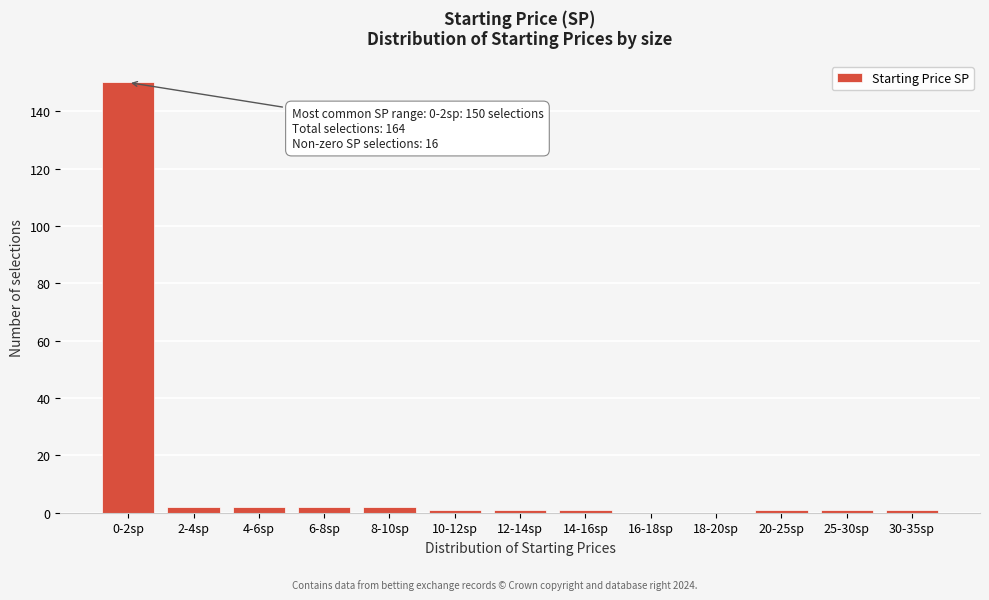

Reading left to right, transcribe all the data shown in this chart.

0-2sp=150	2-4sp=2	4-6sp=2	6-8sp=2	8-10sp=2	10-12sp=1	12-14sp=1	14-16sp=1	16-18sp=0	18-20sp=0	20-25sp=1	25-30sp=1	30-35sp=1